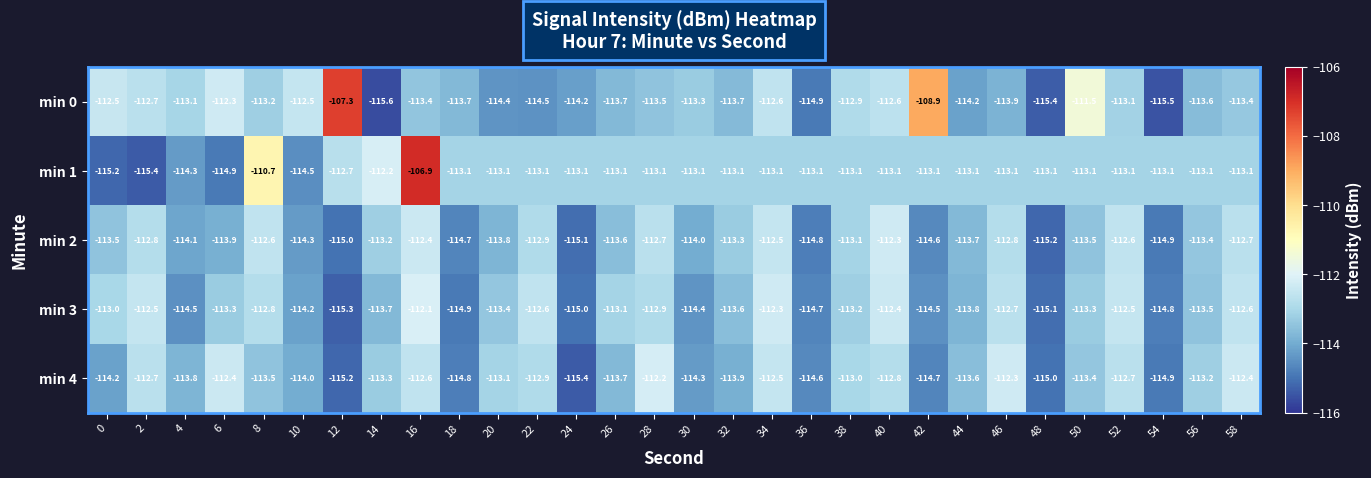

What is the approximate value of min 1 at 32?

-113.1